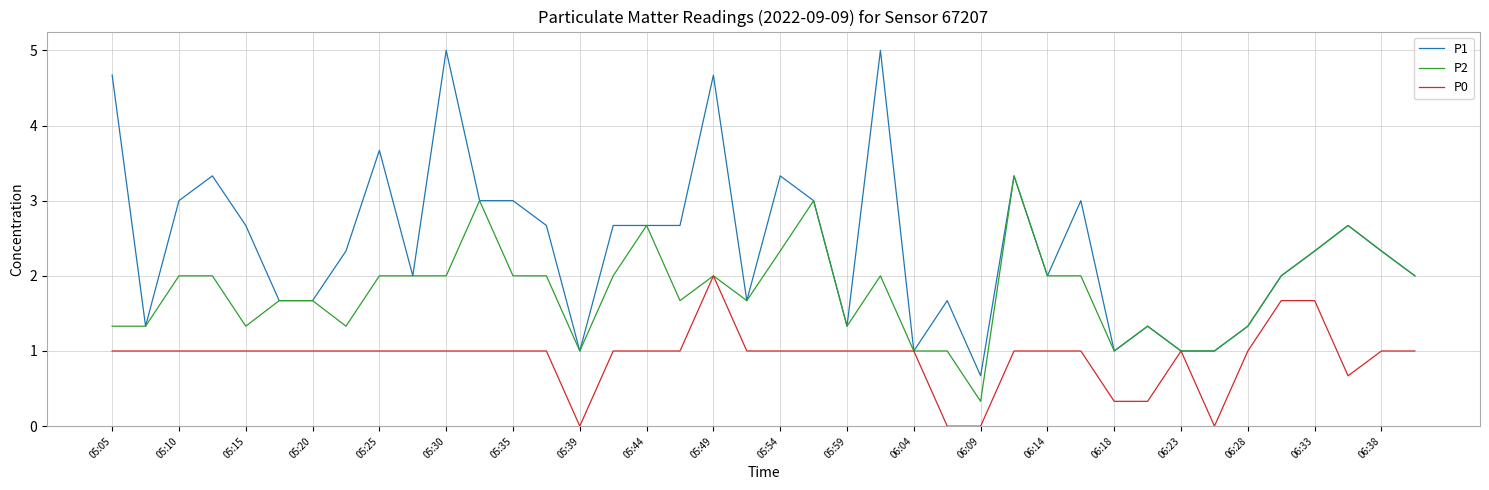

What is the minimum value for P1?

0.7